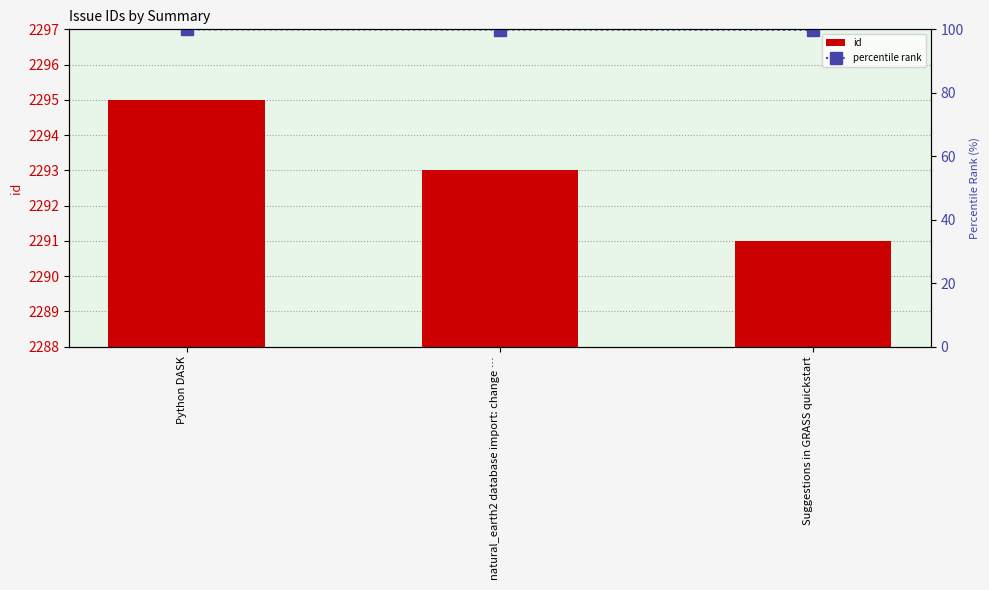

List the series in order of their overall mean, highest first.

id, percentile rank